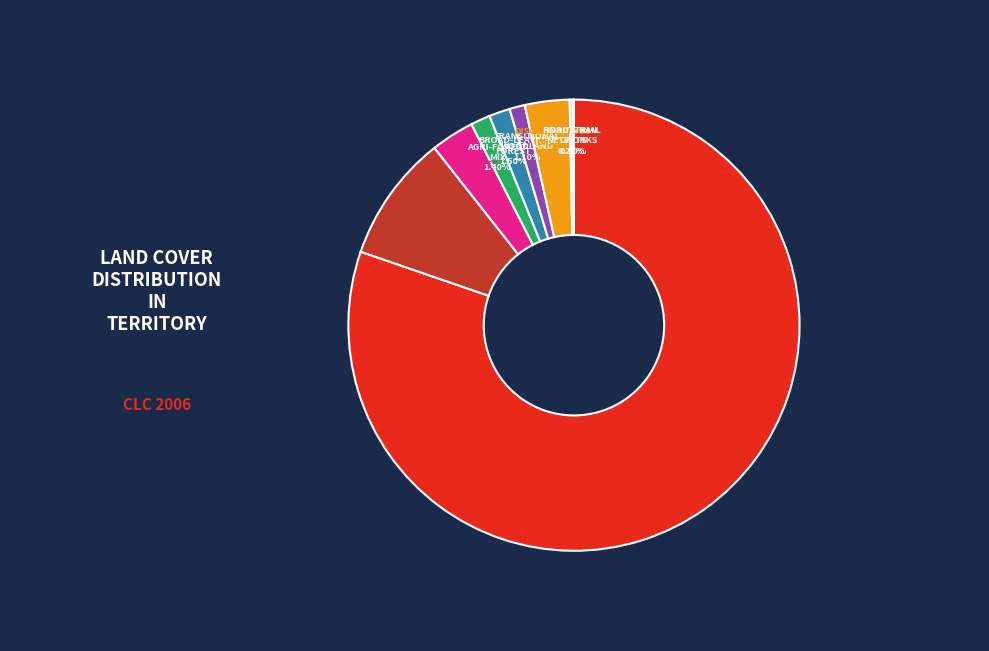

Is there a majority slice in this chart?

Yes